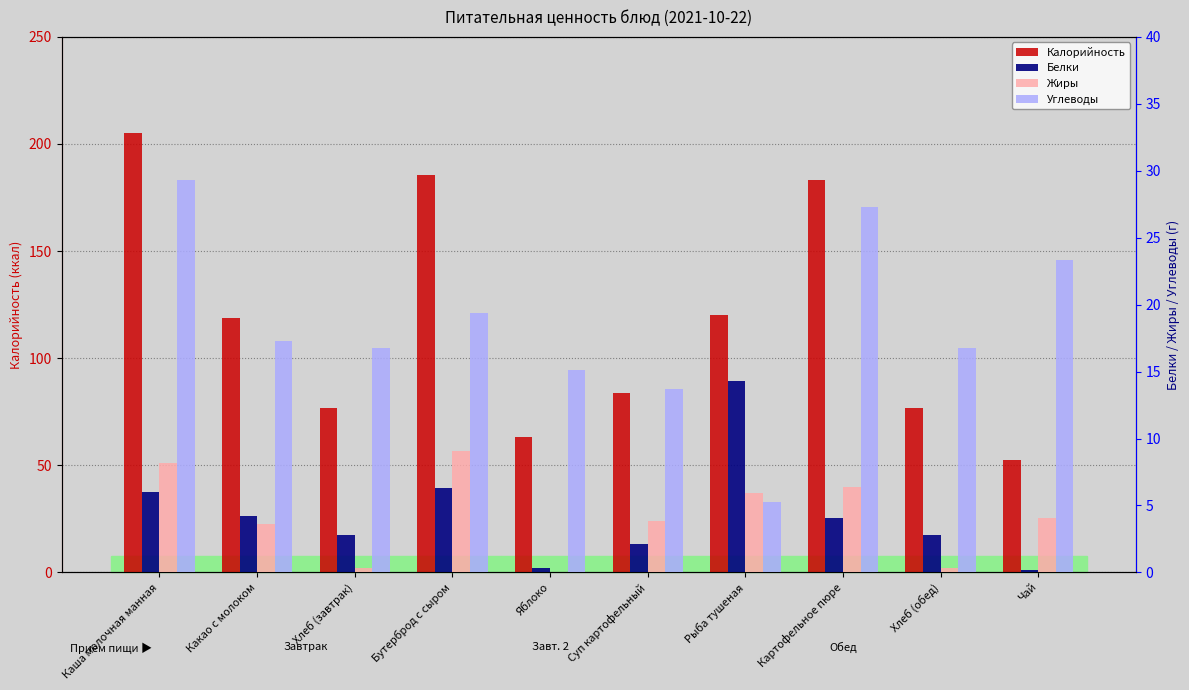

The value of Калорийность at Суп картофельный is 114.3. True or false?

False